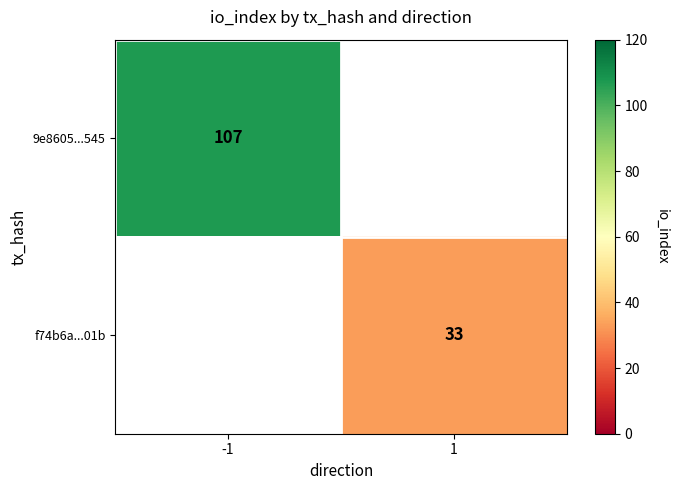

True or false: f74b6a...01b has a value of 50 at 1.

False